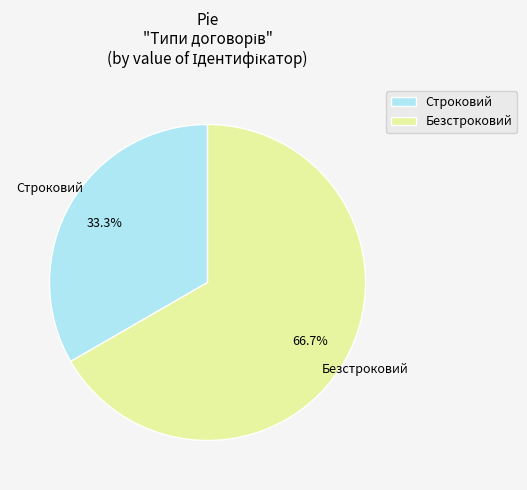

Is it true that Строковий is 21% of the pie?

False